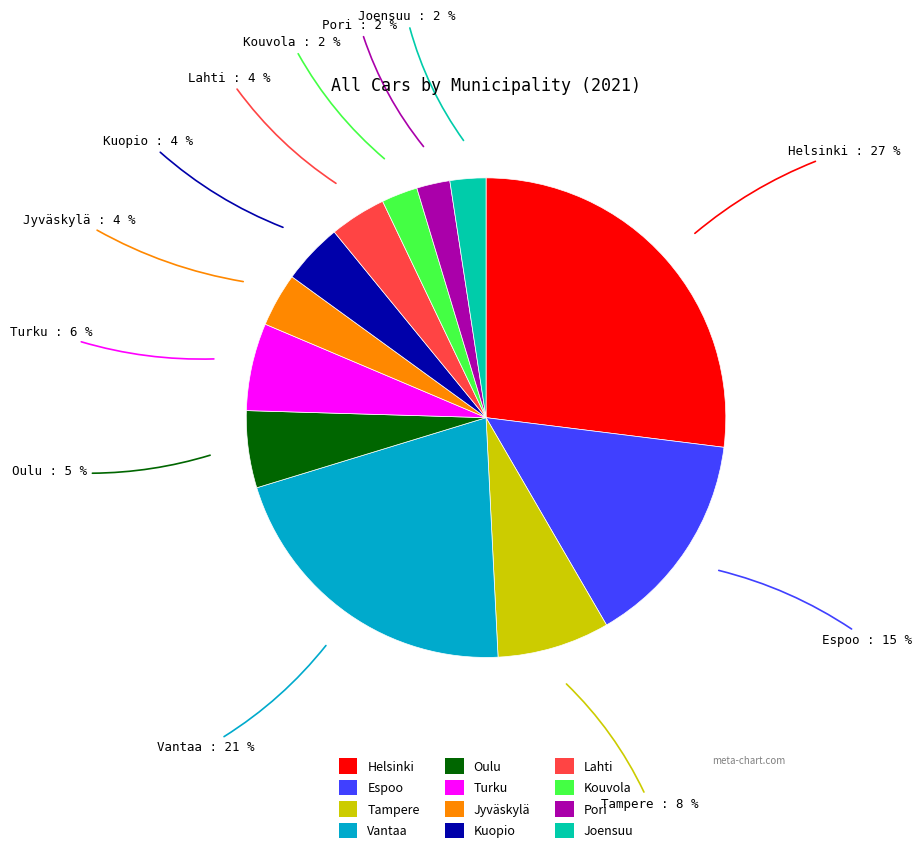

How many slices are in this pie chart?

12